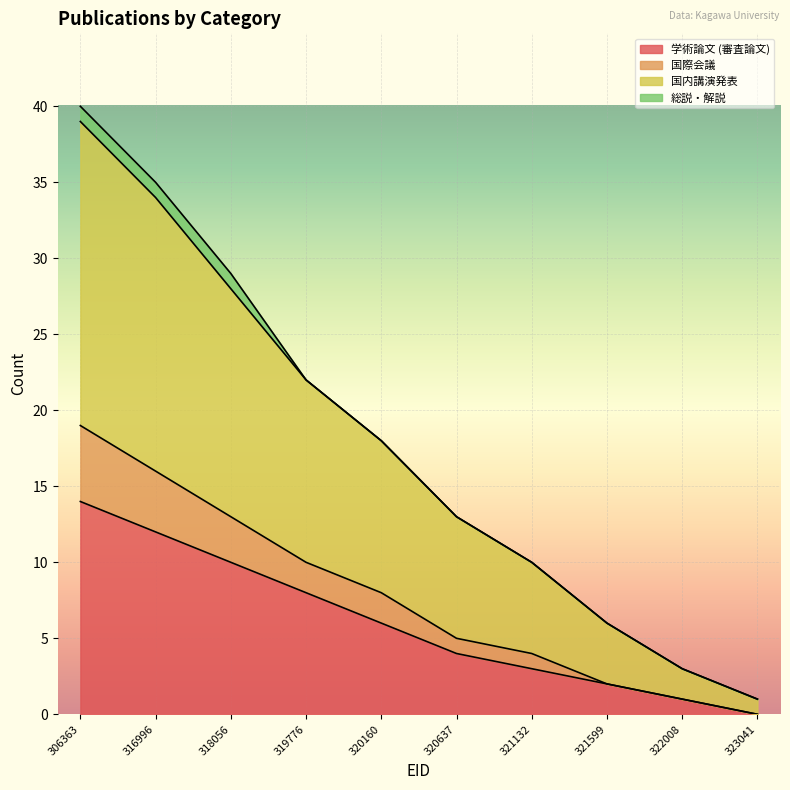

True or false: 学術論文 (審査論文) and 国際会議 cross at least once.

False